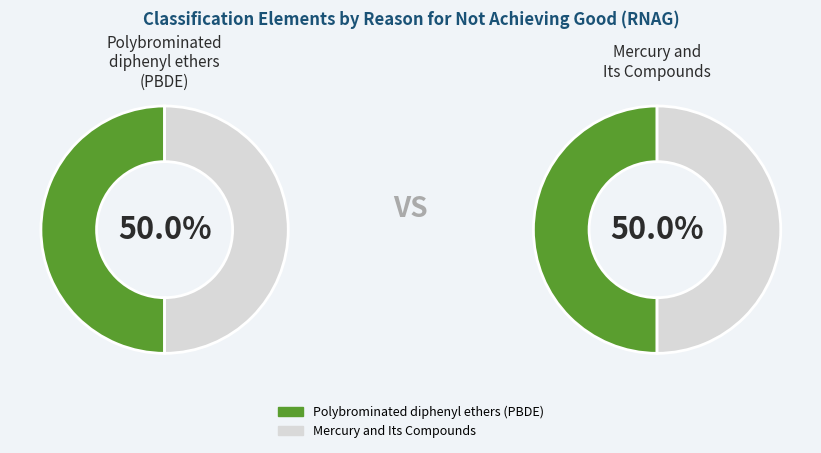

Which category has the biggest portion of the pie?

Polybrominated diphenyl ethers (PBDE)